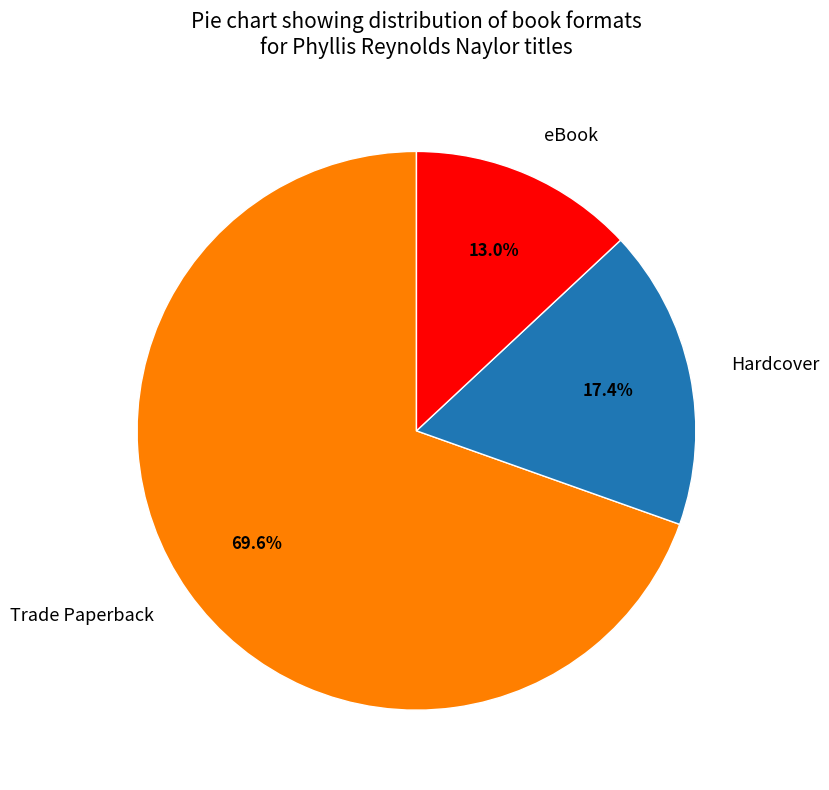

Which category has the biggest portion of the pie?

Trade Paperback